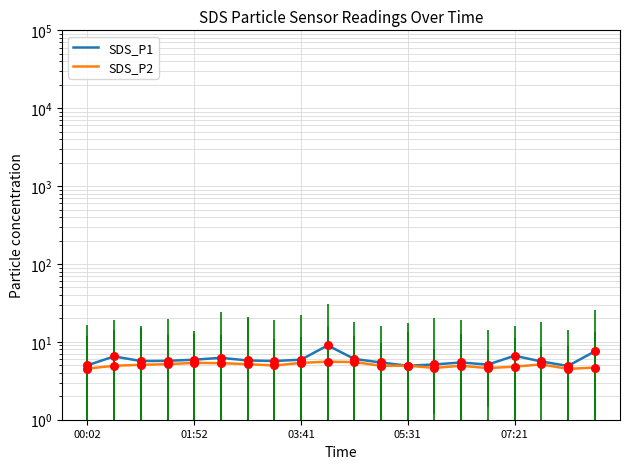

At how many categories does at least one series exceed 4?

20